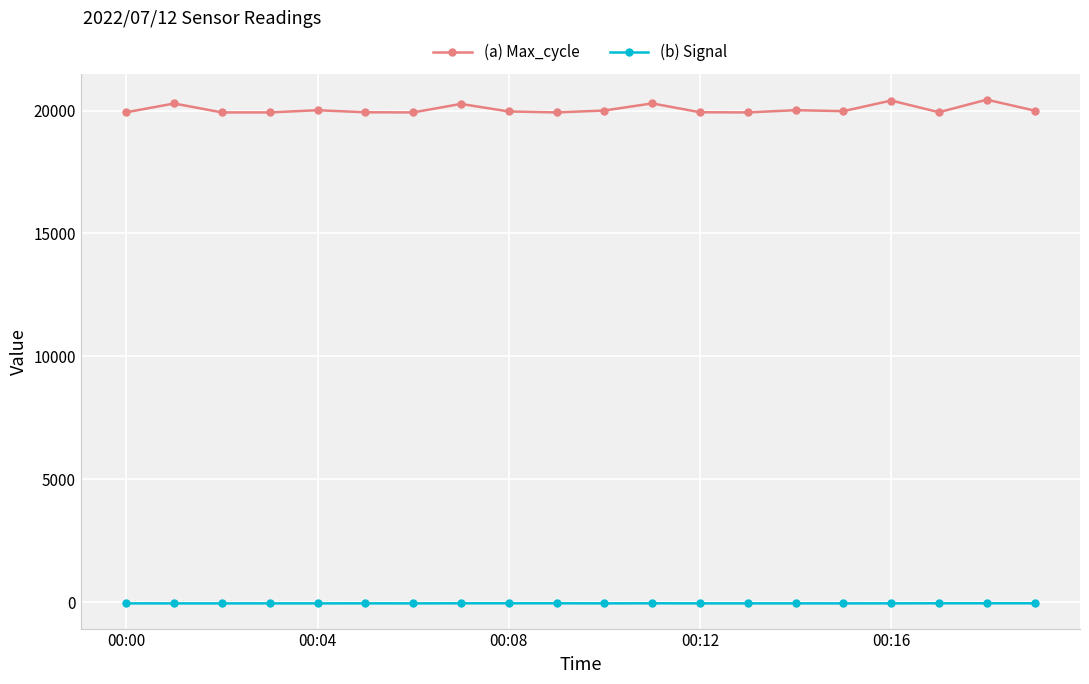

What is the highest value of the (a) Max_cycle series?

20442